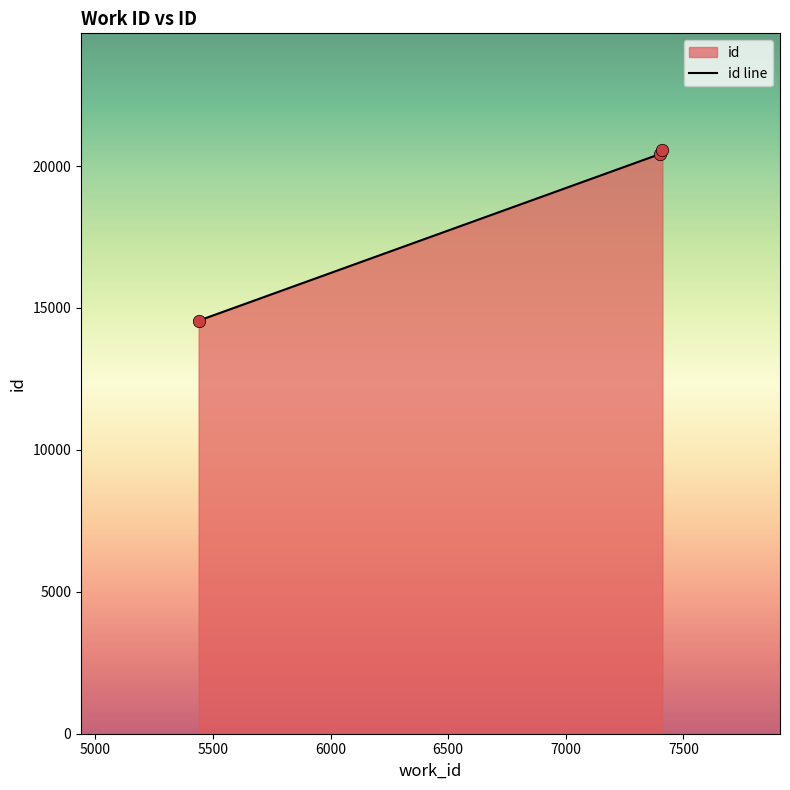

What is the sum of all values?

55534